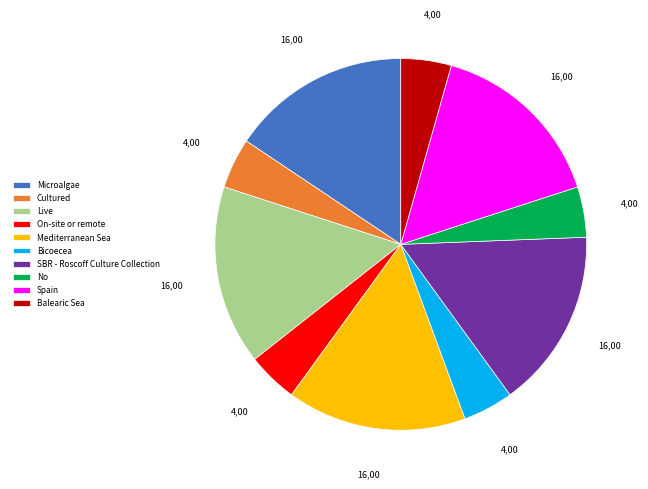

Is the sum of Mediterranean Sea and Live greater than half?

No